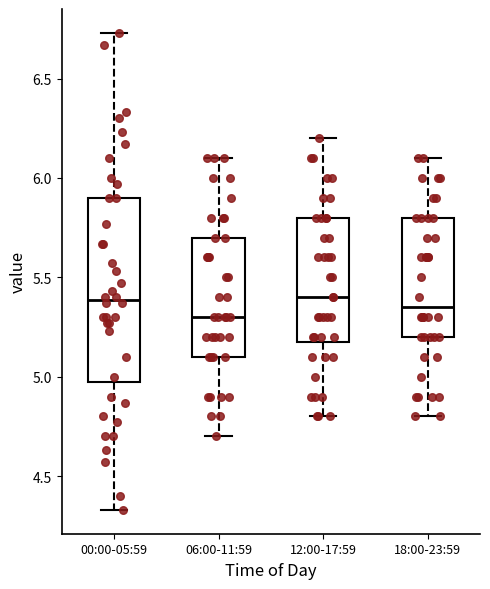

Which box is the tallest, from its lower edge to its upper edge?

00:00-05:59